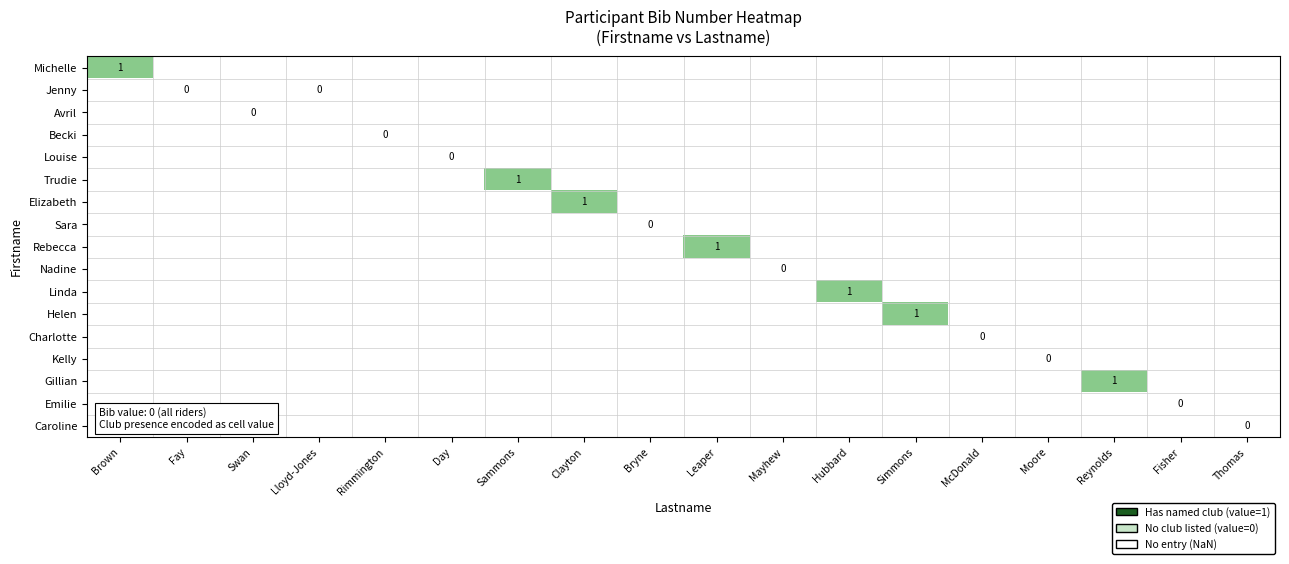

What is the maximum value for Michelle?

1.0